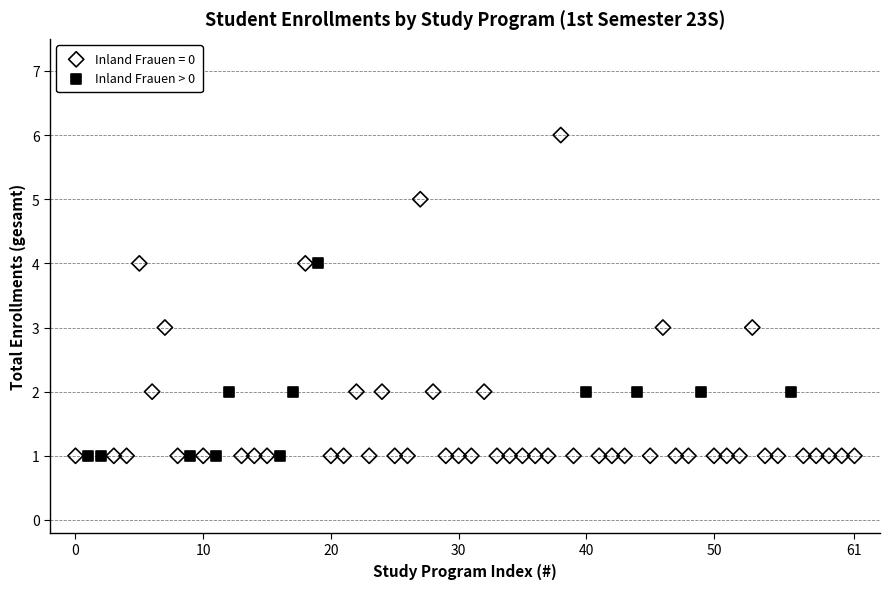

Which series reaches the maximum Y coordinate?

Inland Frauen = 0